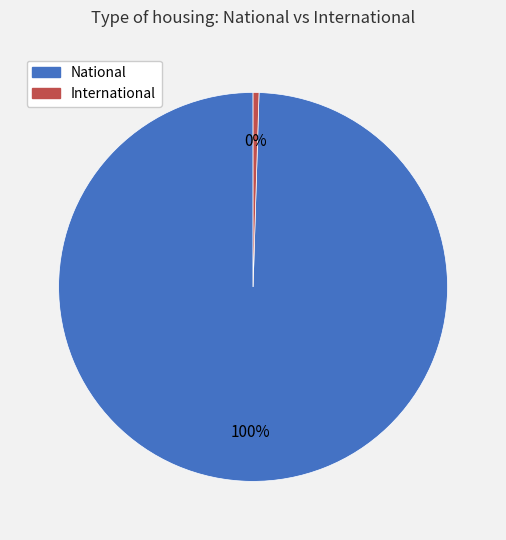

Does National represent more than half of the total?

Yes